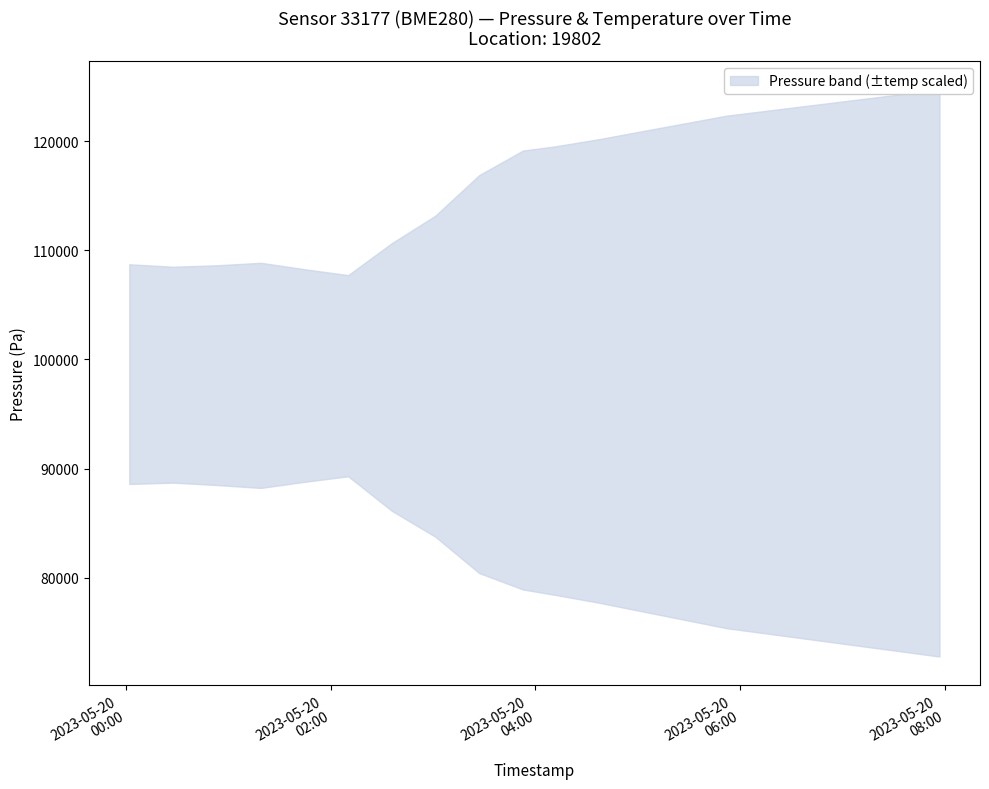

Is the value of temperature at 2023-05-20T06:17:00 greater than the value of pressure at 2023-05-20T01:18:55?

No